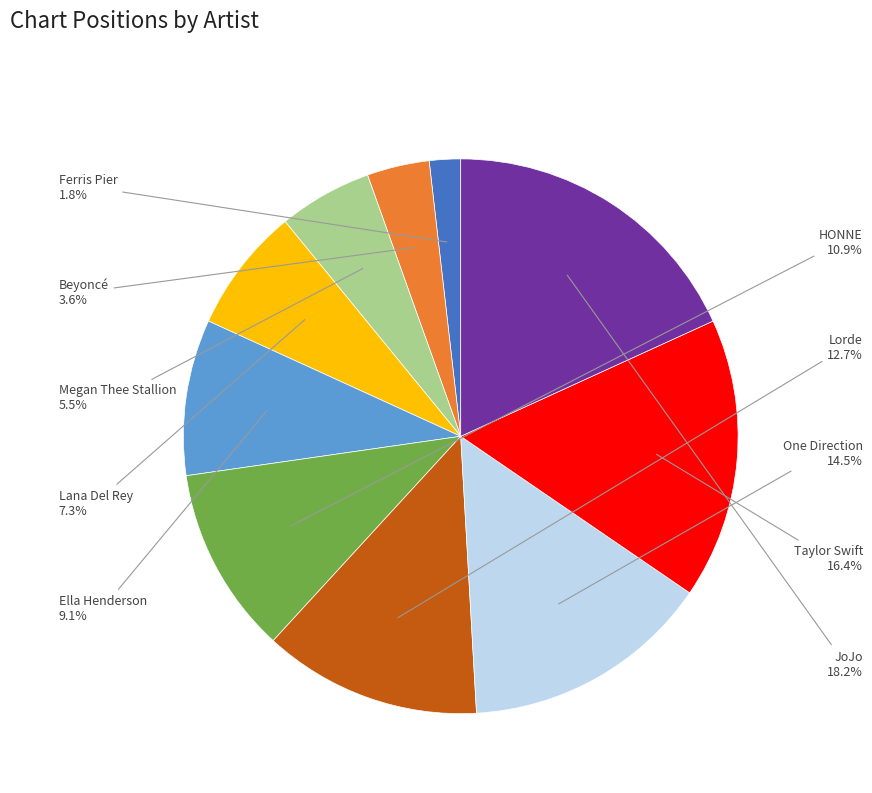

What portion of the pie excludes One Direction?

85.5%